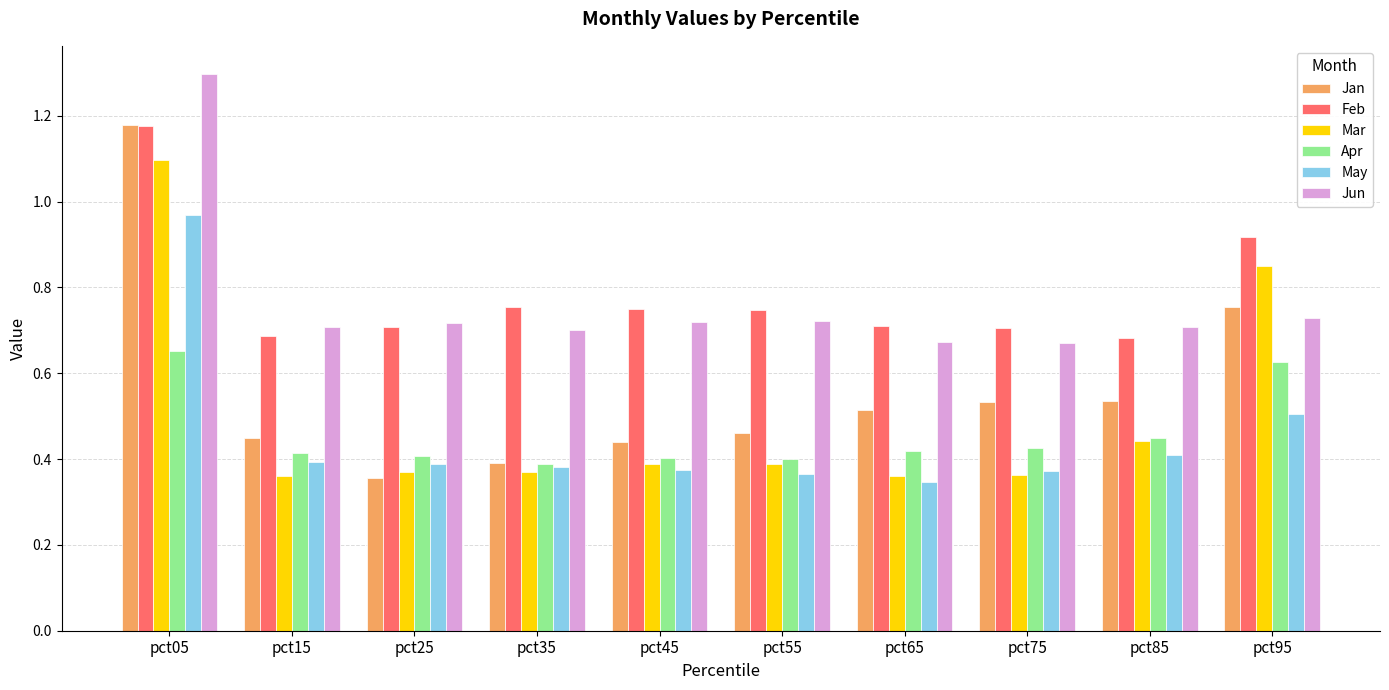

Which label corresponds to the largest value in the chart?

pct05